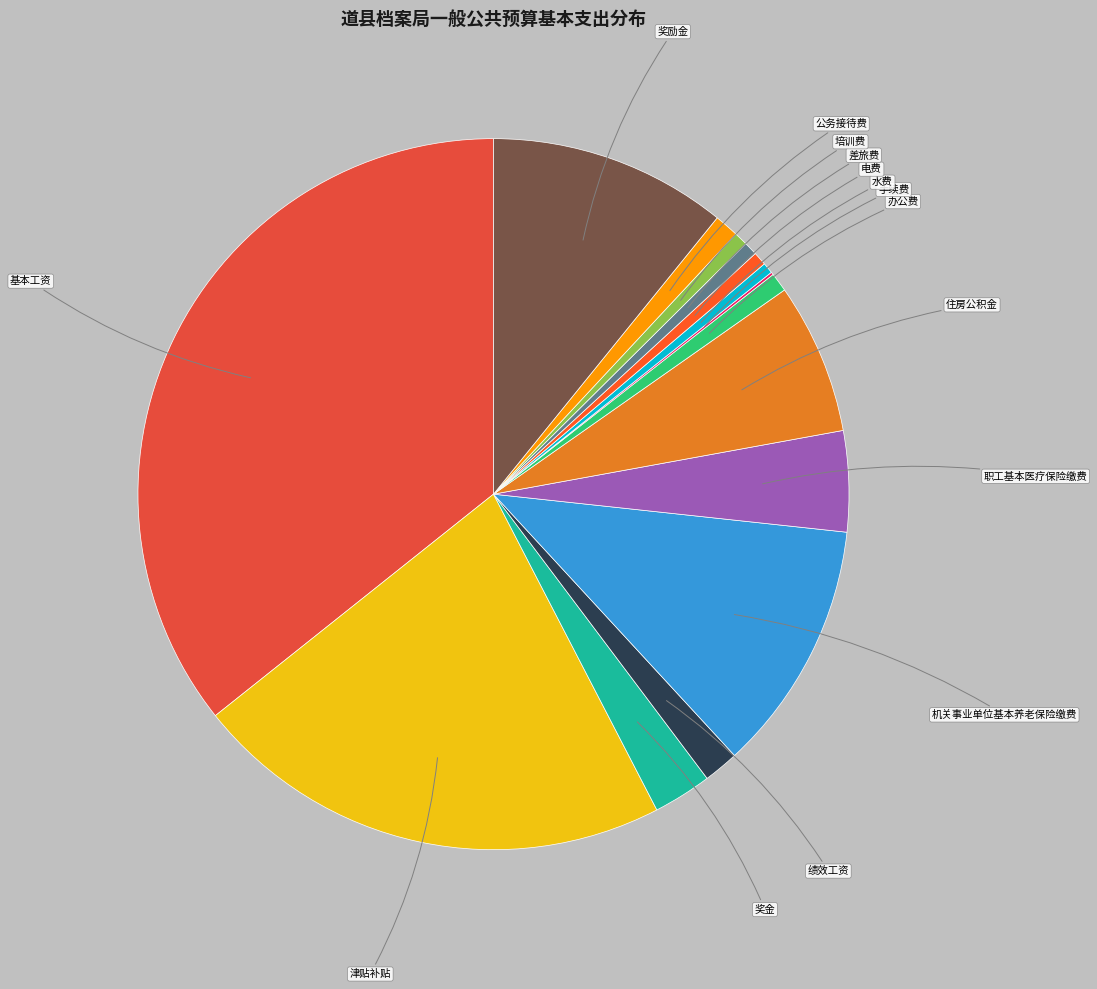

Which has a higher value, 办公费 or 住房公积金?

住房公积金